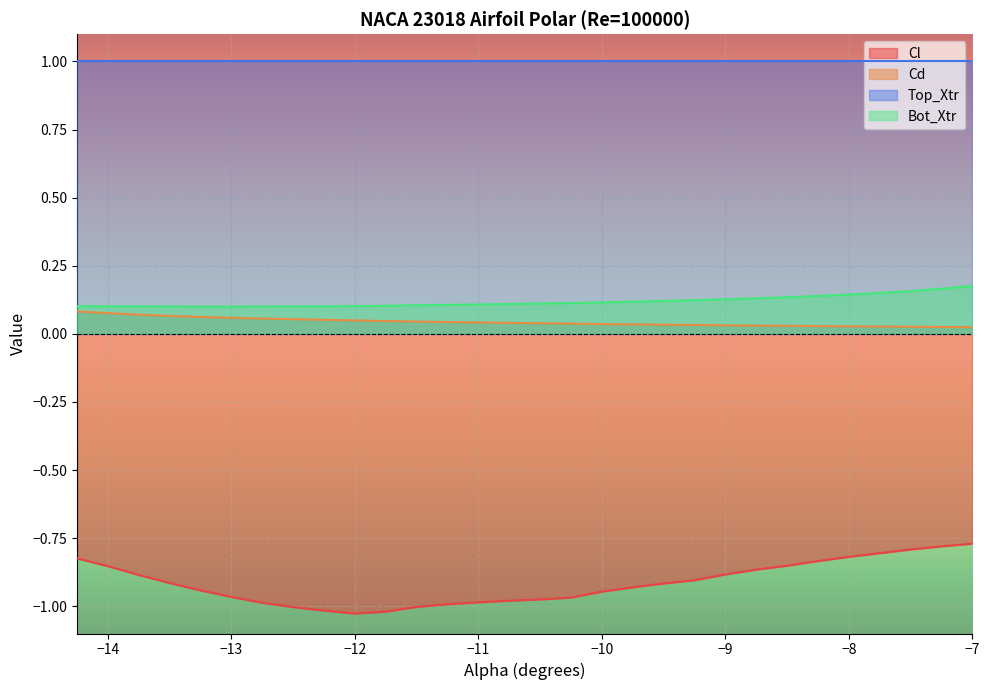

True or false: Bot_Xtr and Cl cross at least once.

False